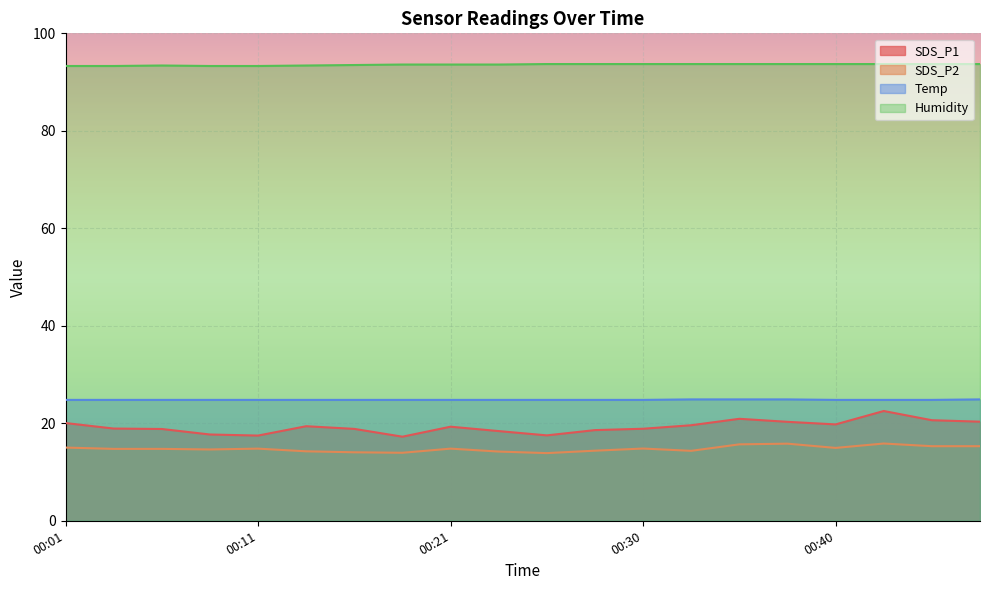

What is the value of the Humidity point at the 19th from the left?

93.7